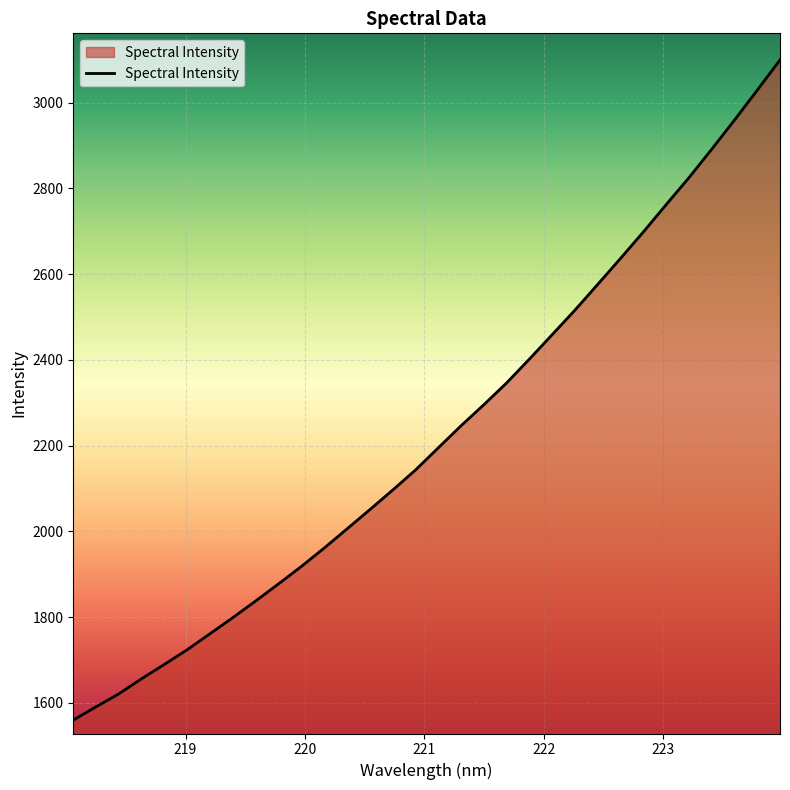

What is the smallest value displayed?

1559.6